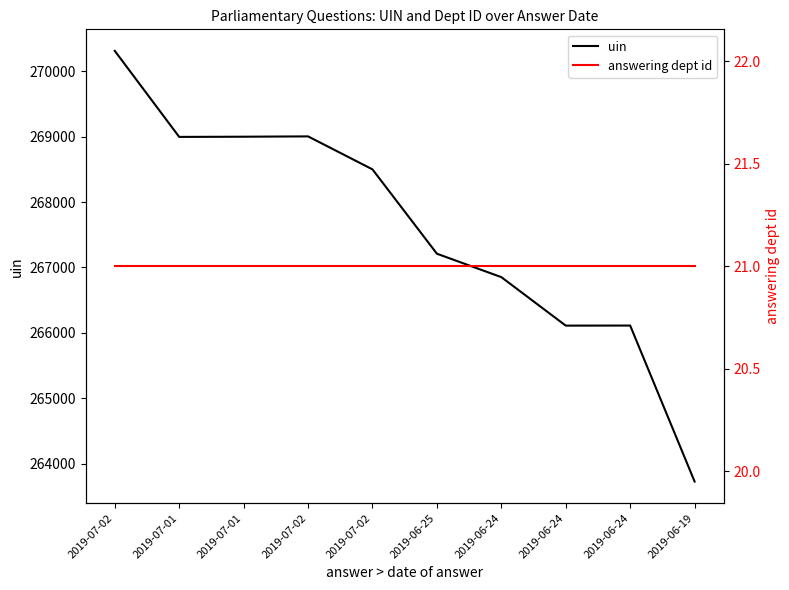

What is the value of the uin point at the 1st from the left?

270310